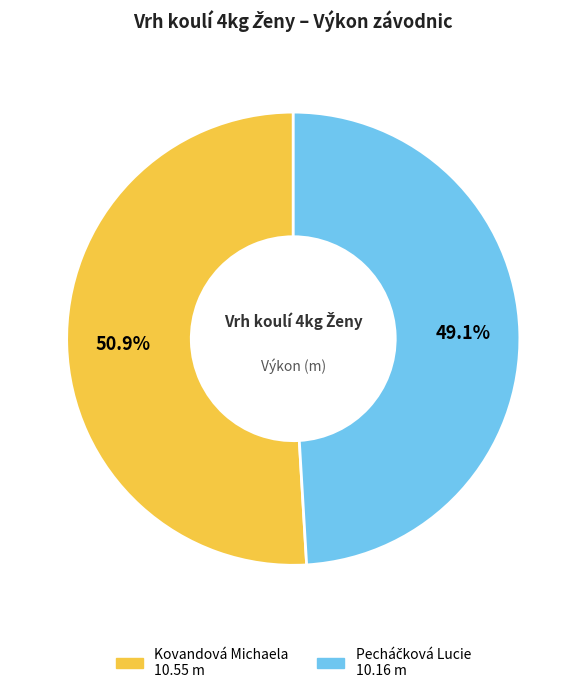

Which category has the biggest portion of the pie?

Kovandová Michaela